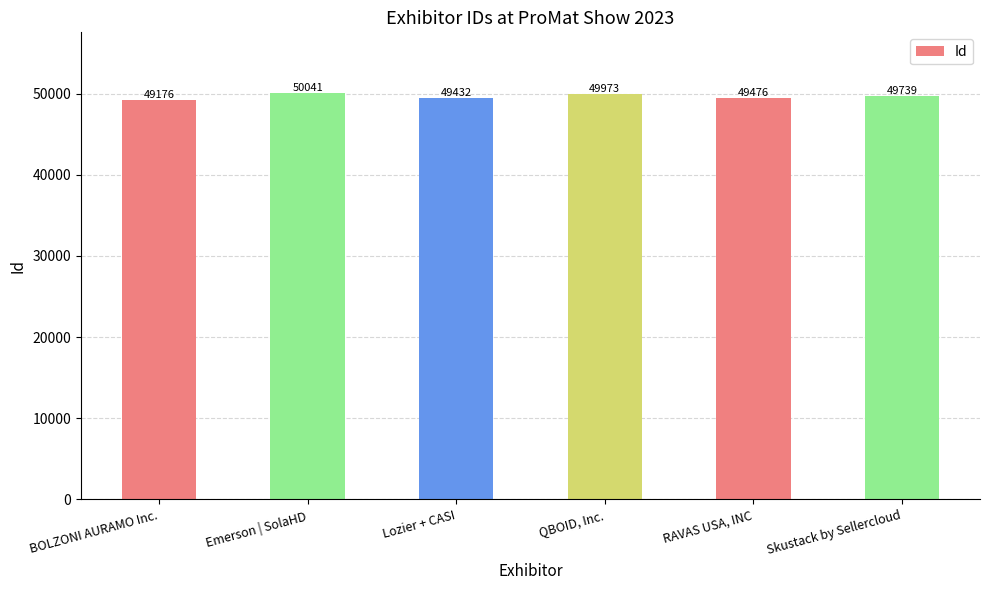

What is the minimum value shown in the chart?

49176